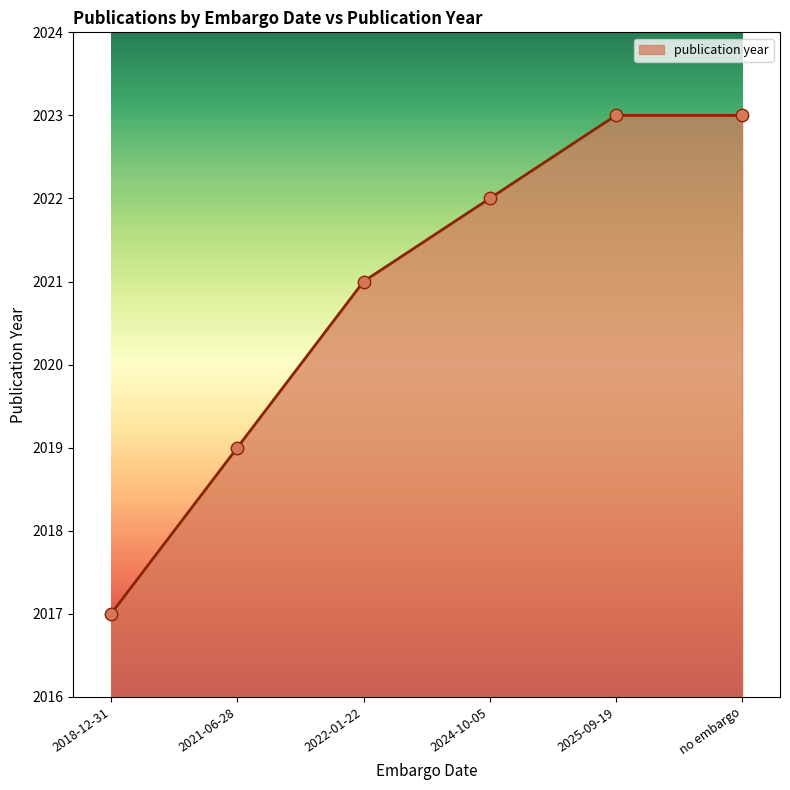

Between 2018-12-31 and 2021-06-28, which is larger?

2021-06-28